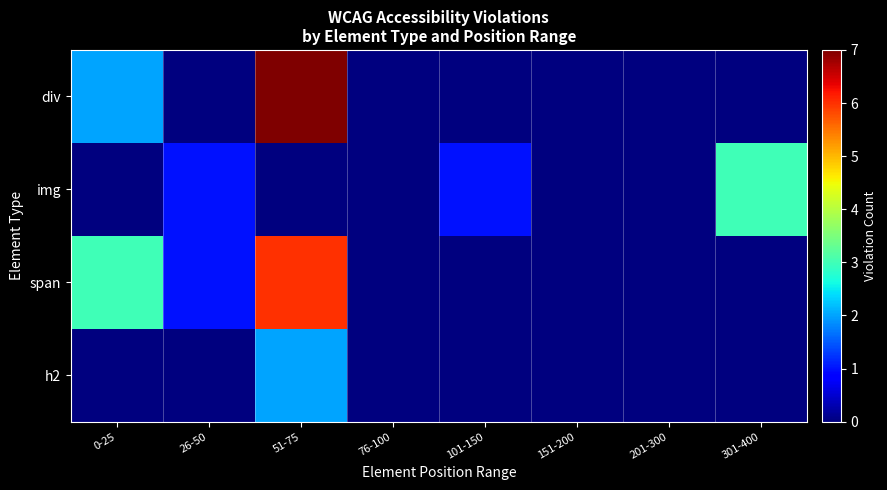

How many series are shown in this chart?

4